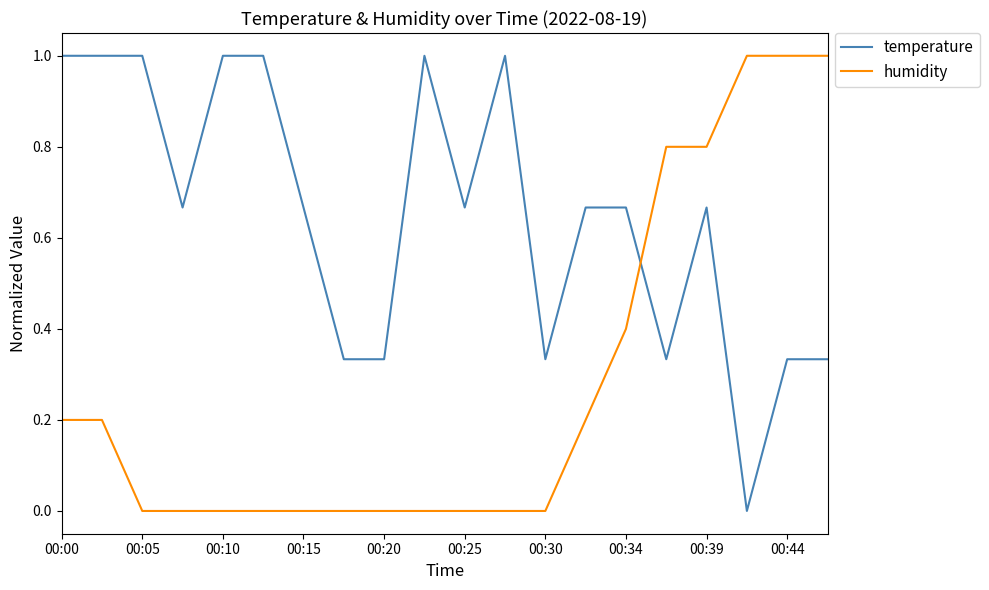

What is the difference between the maximum and minimum values in the humidity series?

1.0